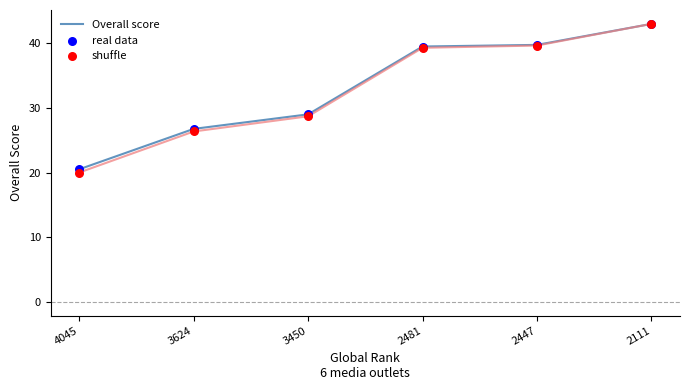

Which series contains the highest Y value?

Overall score